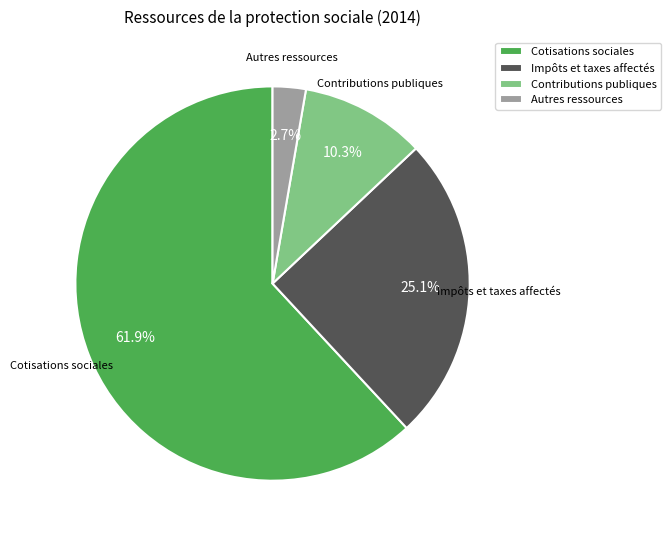

How many slices are in this pie chart?

4